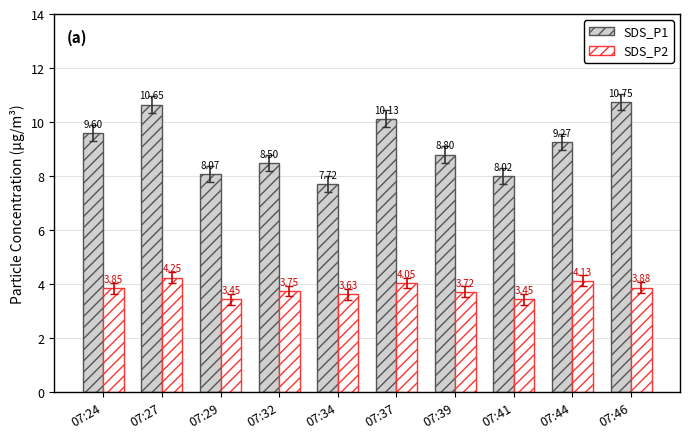

What are all the series names shown in the legend?

SDS_P1, SDS_P2